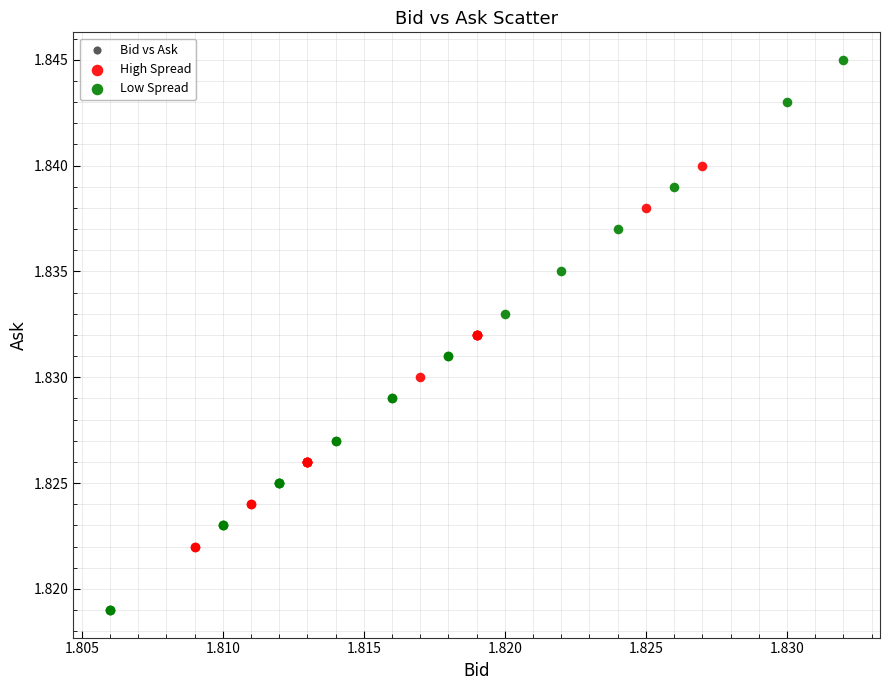

Which series contains the highest Y value?

Low Spread